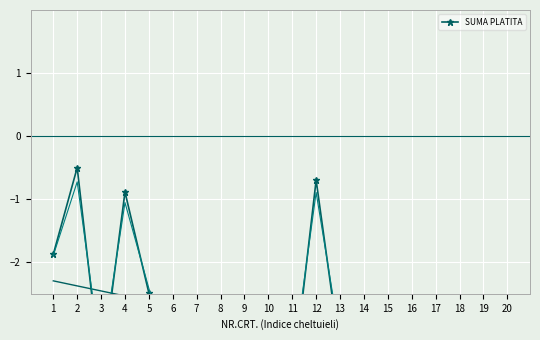

Reading left to right, transcribe all the data shown in this chart.

1=-1.9	2=-0.5	3=-3.8	4=-0.9	5=-2.5	6=-4.0	7=-3.7	8=-4.0	9=-3.7	10=-3.8	11=-4.0	12=-0.7	13=-3.4	14=-3.0	15=-4.0	16=-2.8	17=-3.7	18=-3.9	19=-3.3	20=-3.7